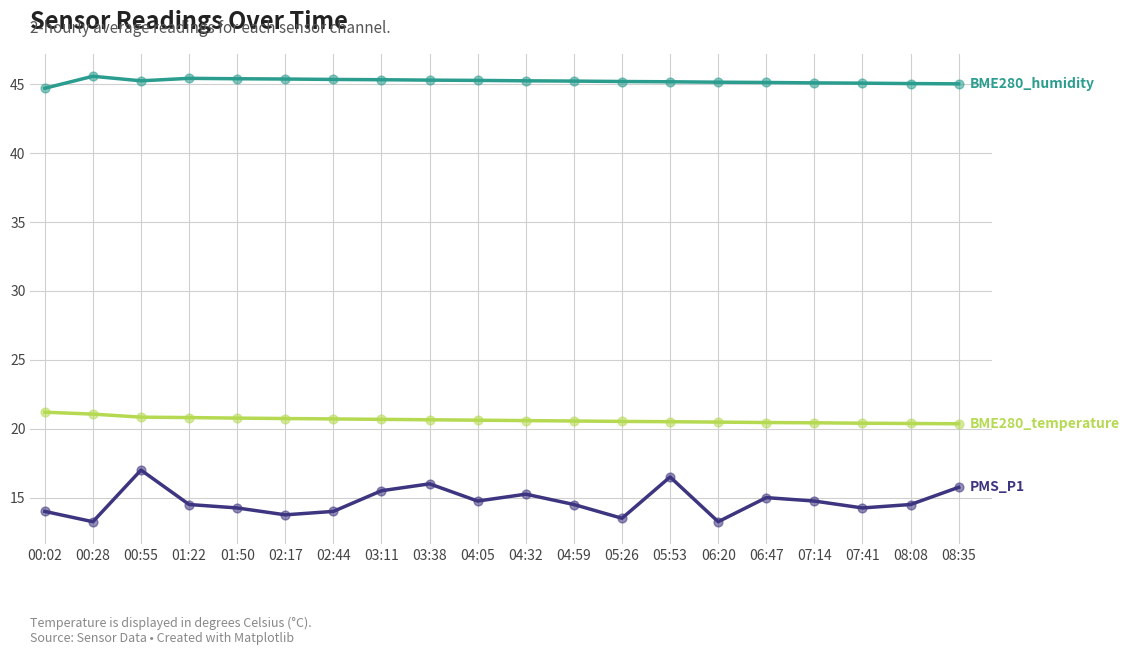

What is the total value across all series at 08:35?

81.1